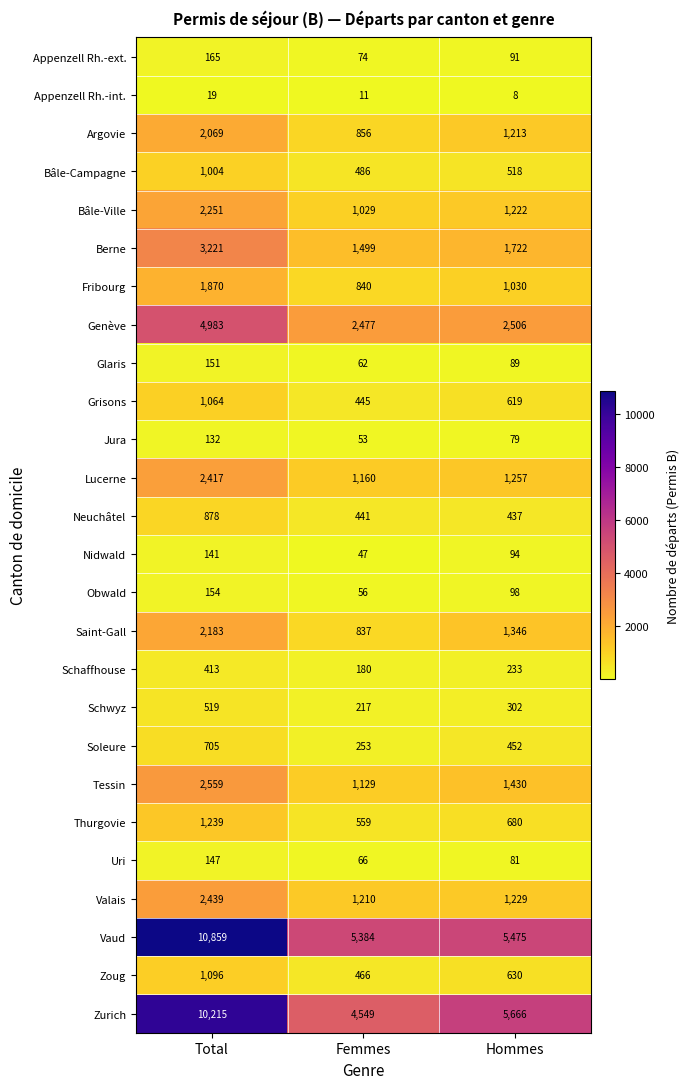

The value of Berne at Femmes is 845. True or false?

False